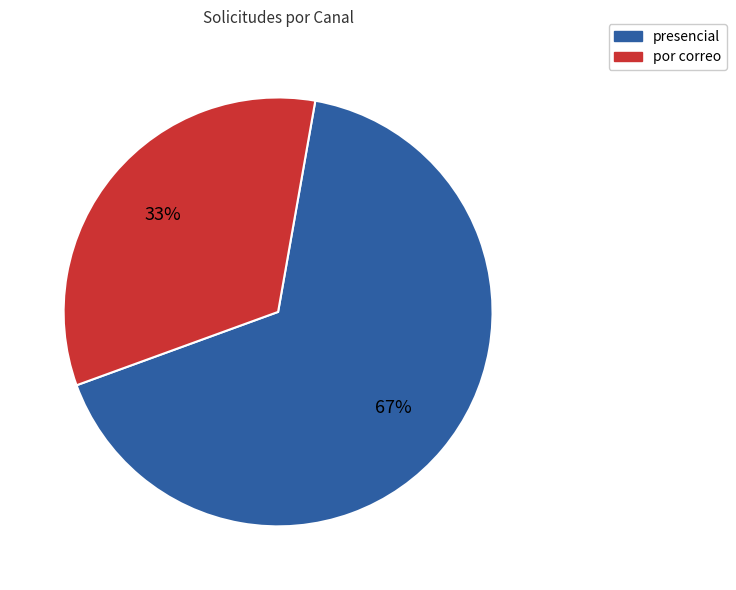

Is it true that presencial is 73% of the pie?

False